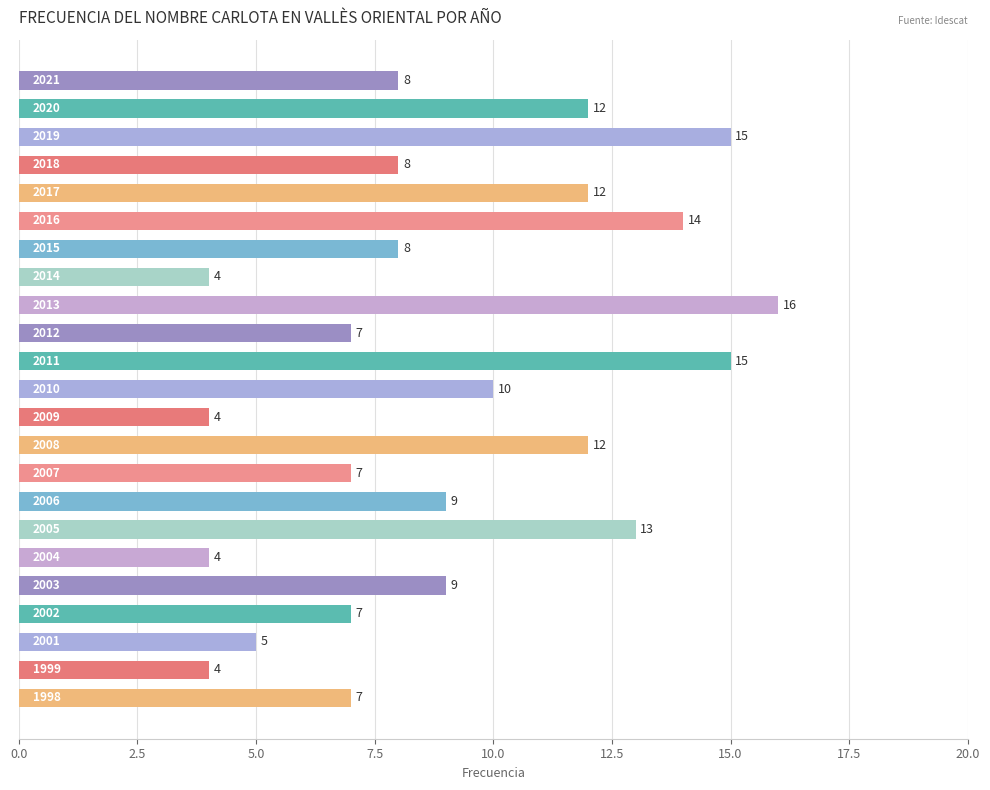

Reading top to bottom, list all the values displayed in this chart.

8	12	15	8	12	14	8	4	16	7	15	10	4	12	7	9	13	4	9	7	5	4	7